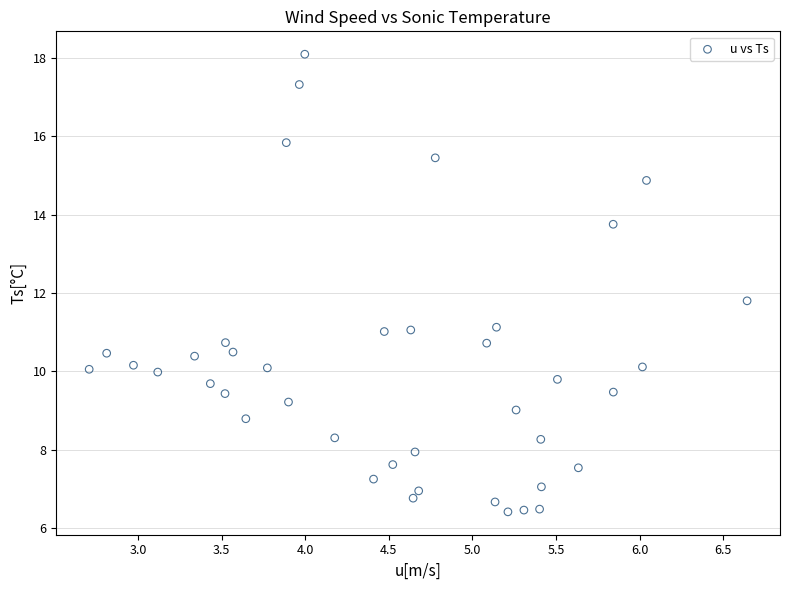

What Y value in the scatter plot is closest to 12?

11.8